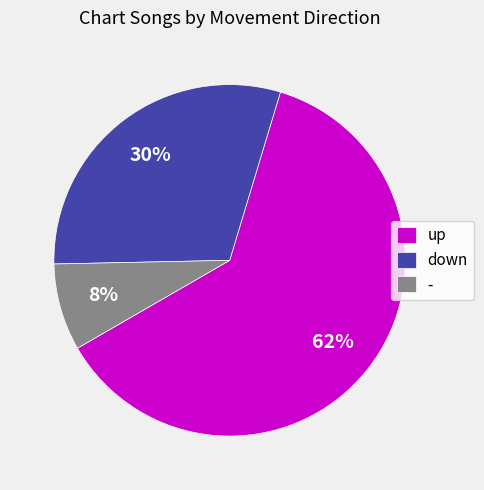

To the nearest percent, what portion does down represent?

30%